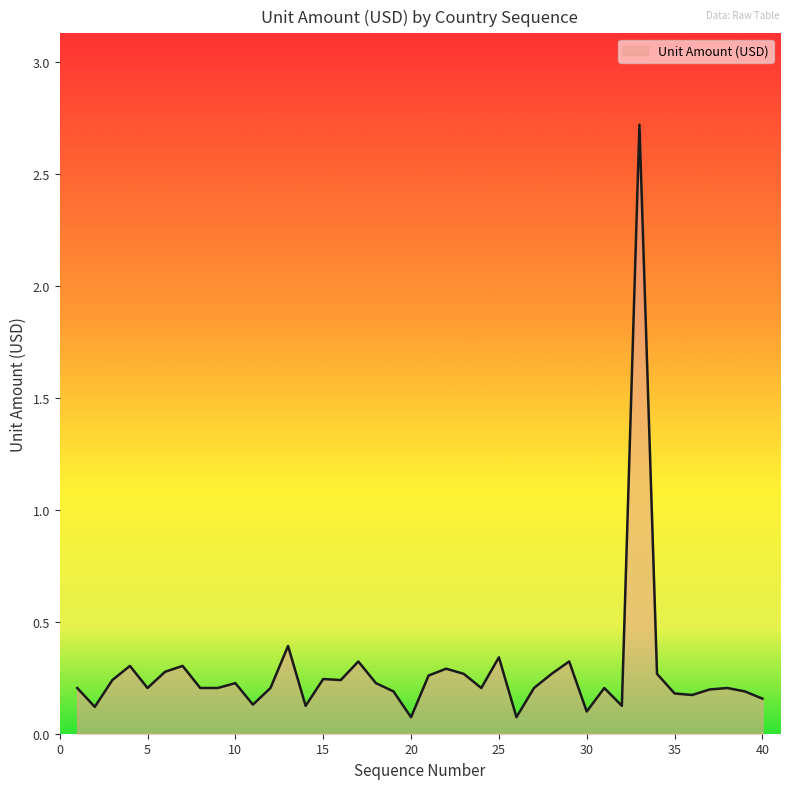

What is the difference between the maximum and minimum values?

2.6